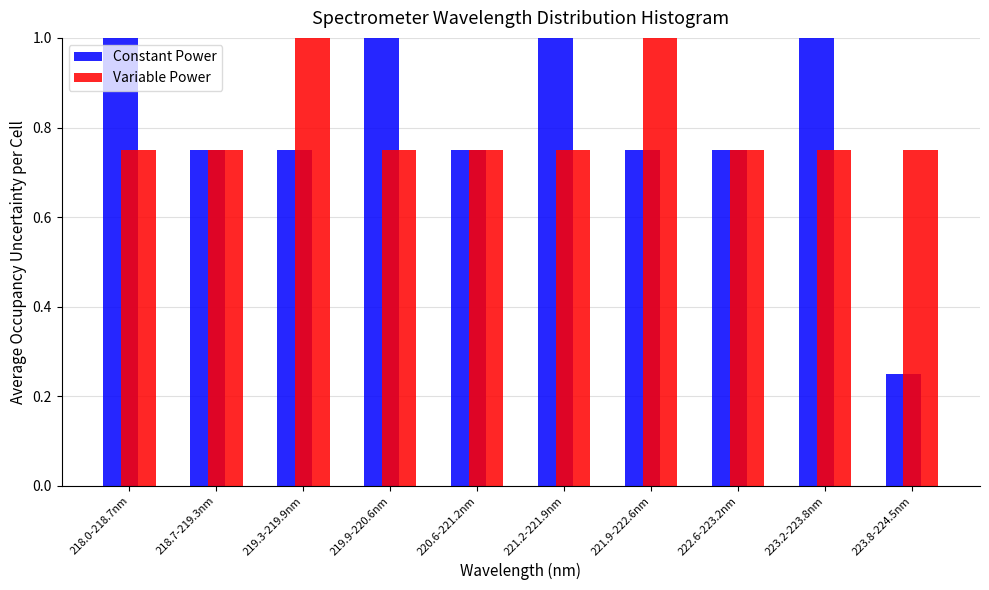

What is the sum of the Variable Power values at 218.7-219.3nm and 221.9-222.6nm?

1.8